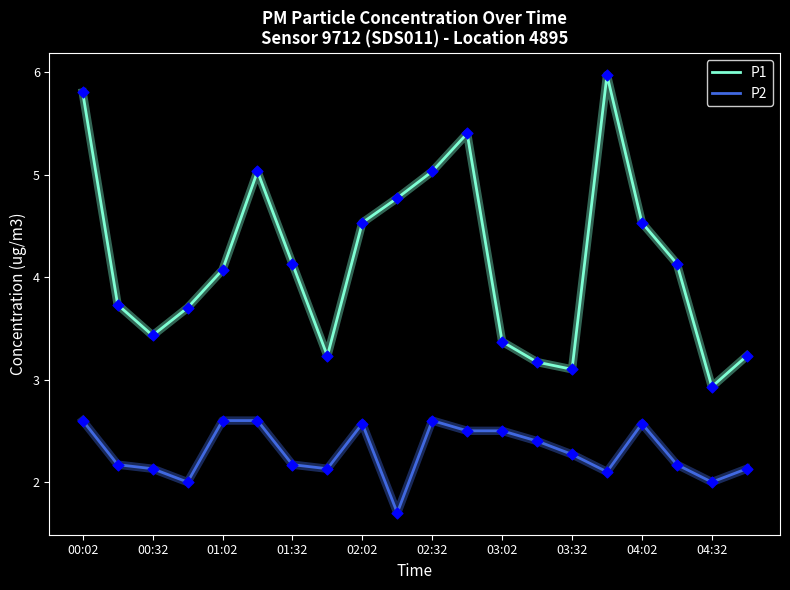

Which series has the largest total across all categories?

P1